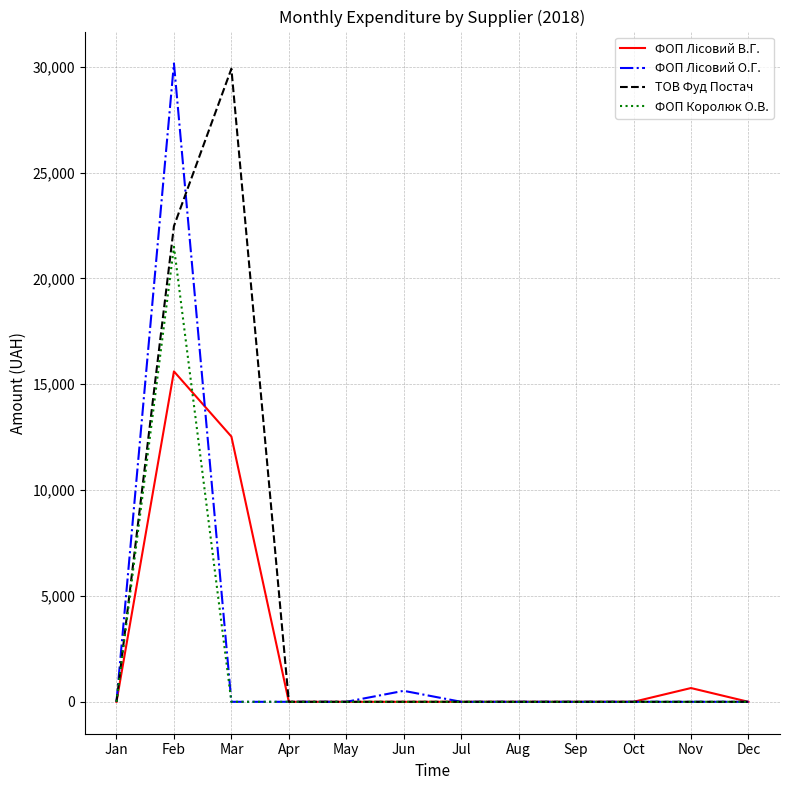

How many lines are shown in the chart?

4